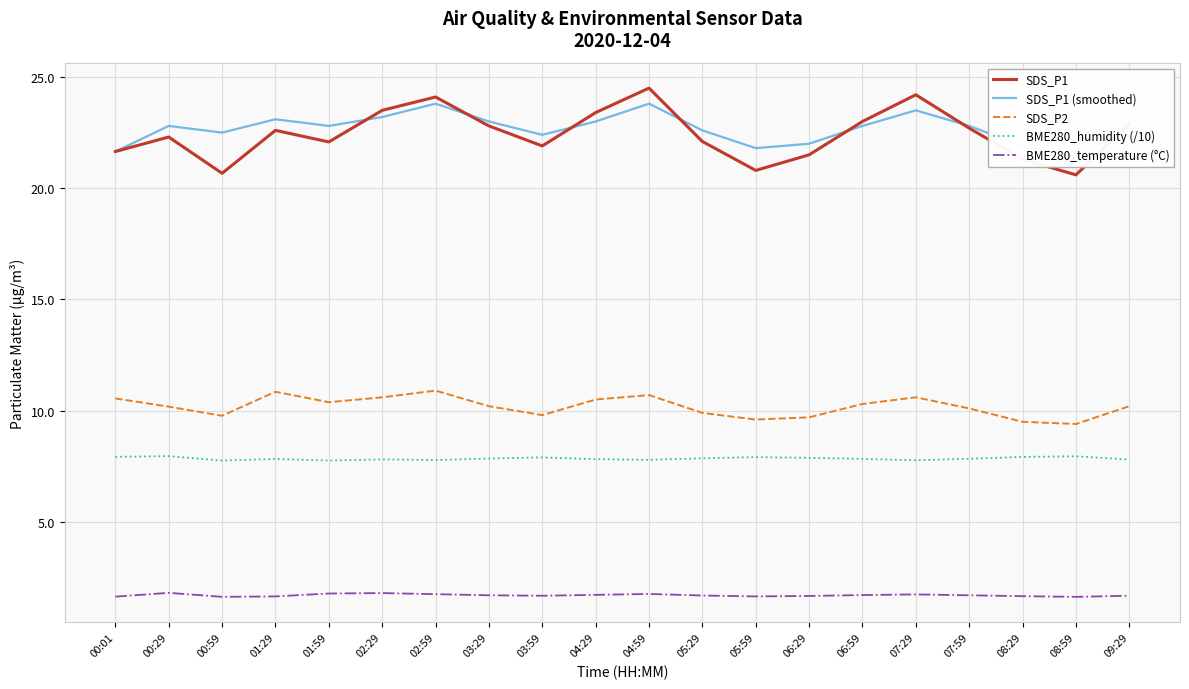

List the labels in order of SDS_P1 (smoothed) value, largest first.

02:59, 04:59, 07:29, 02:29, 01:29, 03:29, 04:29, 00:29, 01:59, 06:59, 07:59, 09:29, 05:29, 00:59, 03:59, 06:29, 08:29, 05:59, 00:01, 08:59